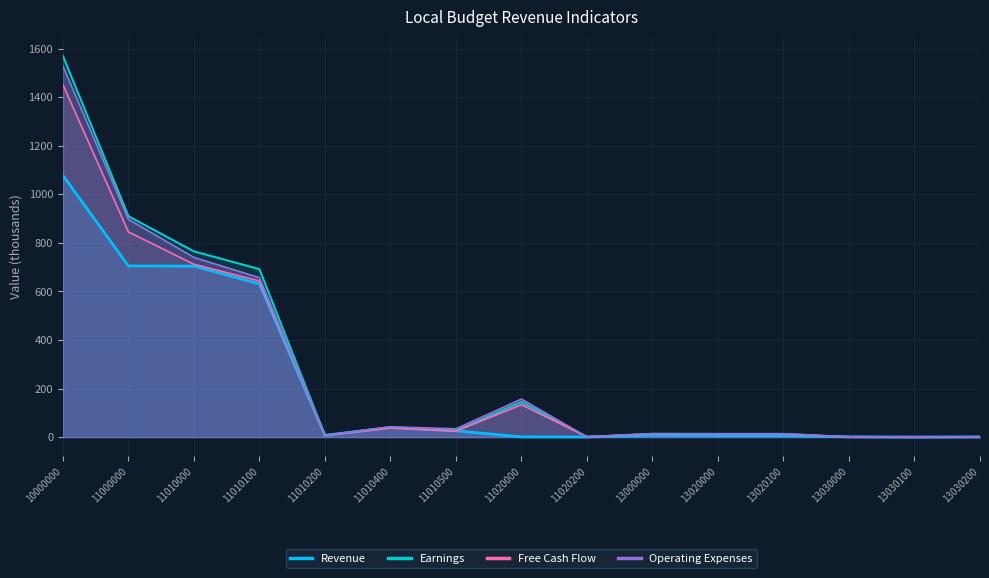

After their last crossing, which series has the higher values: Operating Expenses or Free Cash Flow?

Operating Expenses